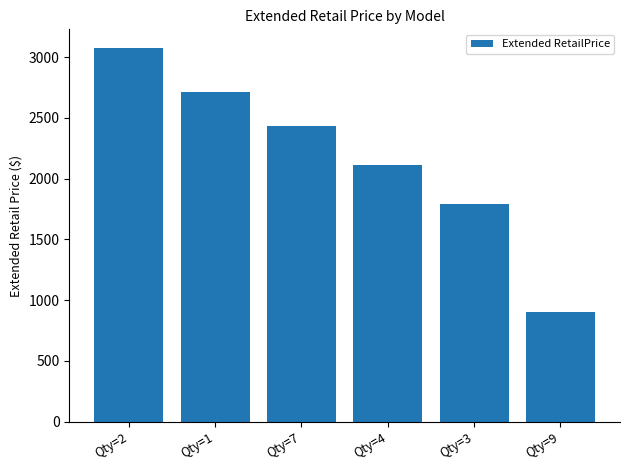

What is the smallest value displayed?

899.4